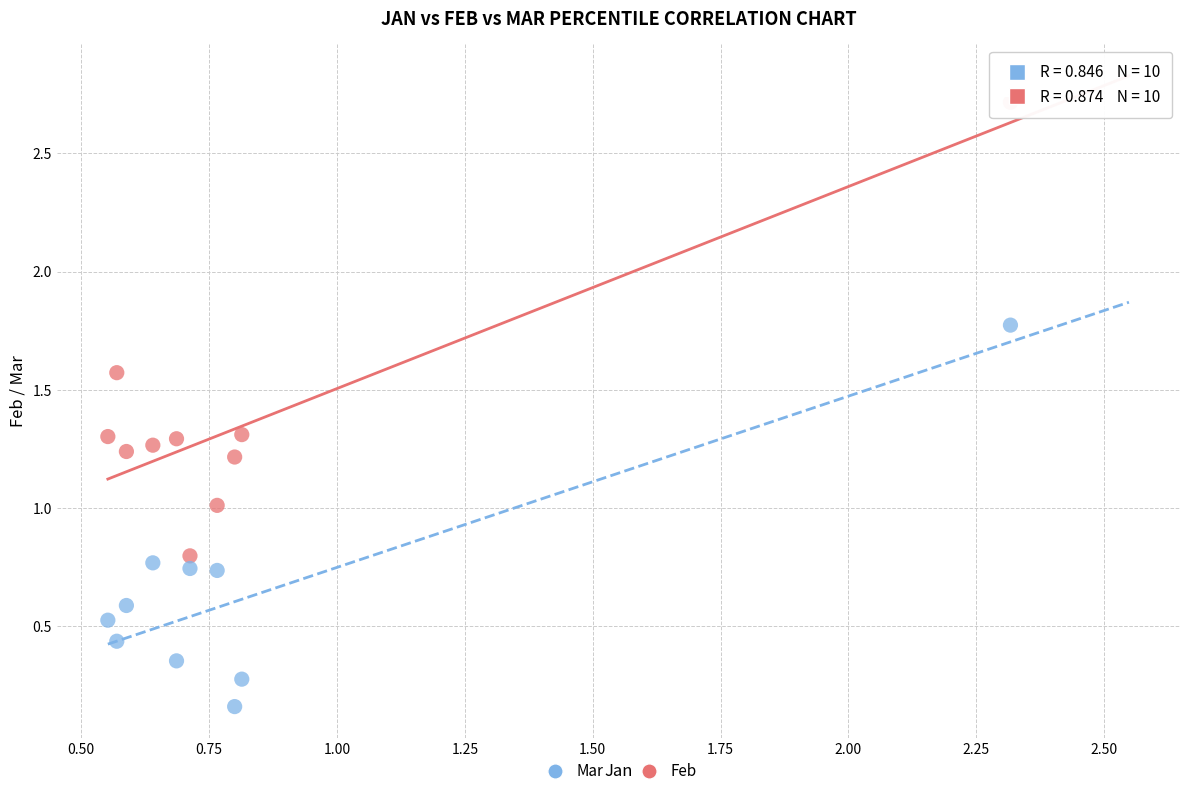

Across all data points, what is the range of X values (max minus min)?

1.8